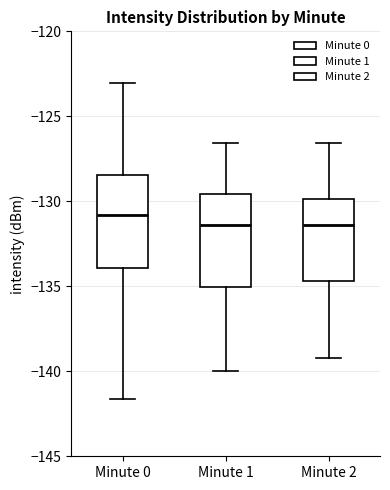

Reading left to right, transcribe this box plot: for each box, give where its median line is, the range the box spans, and where its two whiskers end, as read against the y-axis. The values are not printed on the chart, so give them approximately, as read against the axis.

Minute 0: median -131.0, box -134.0 to -128.5, whiskers -141.5 to -123.0
Minute 1: median -131.5, box -135.0 to -129.5, whiskers -140.0 to -126.5
Minute 2: median -131.5, box -134.5 to -130.0, whiskers -139.0 to -126.5